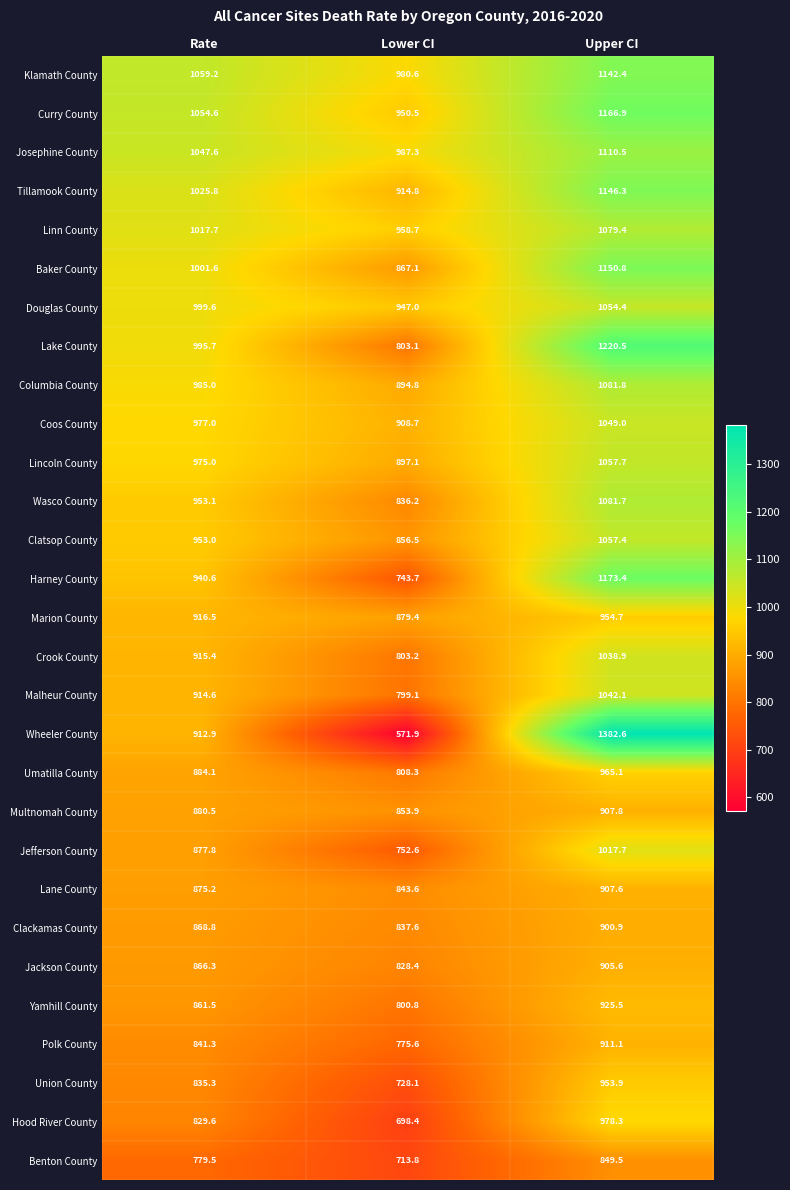

What is the difference between the second highest and minimum values in the Clackamas County series?

31.2